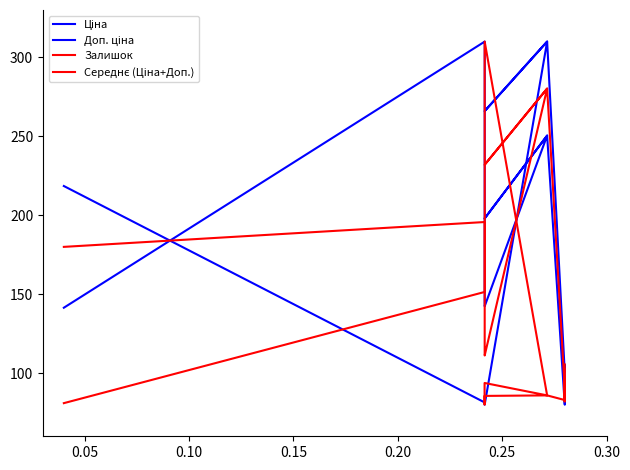

Reading left to right, extract all data points from this chart.

Ціна: 218.5	81.4	81.4	80.0	80.0	310.0	265.9	265.9	265.9	310.0	100.7	100.7	100.7	100.7	100.7	102.4	102.4	102.4	102.4	105.0
Доп. ціна: 141.4	310.0	310.0	142.3	142.3	250.5	197.9	197.9	197.9	250.5	80.0	80.0	80.0	80.0	80.0	87.9	87.9	87.9	87.9	100.4
Залишок: 81.0	151.4	175.0	299.5	310.0	85.9	93.8	80.0	85.6	85.9	82.9	82.3	94.1	83.9	88.8	82.9	82.0	82.3	84.3	105.6
Середнє (Ціна+Доп.): 180.0	195.7	195.7	111.2	111.2	280.2	231.9	231.9	231.9	280.2	90.3	90.3	90.3	90.3	90.3	95.2	95.2	95.2	95.2	102.7